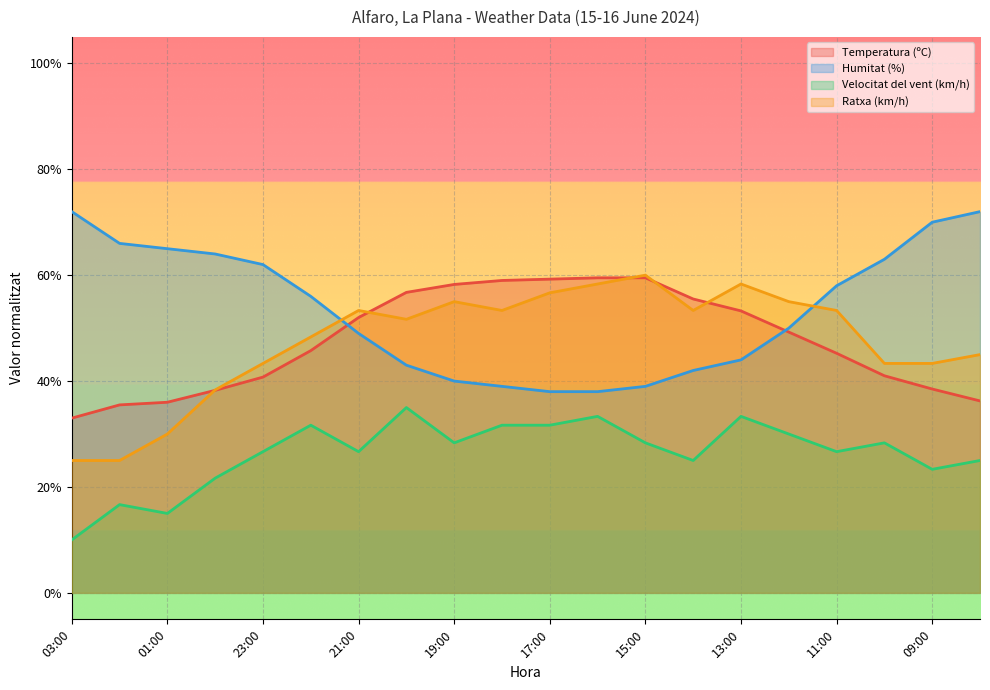

What is the label of the 6th point from the right?

13:00